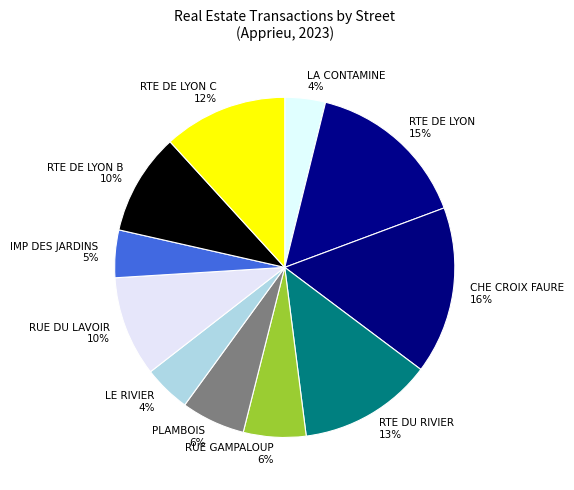

Is it true that CHE CROIX FAURE is 16% of the pie?

True